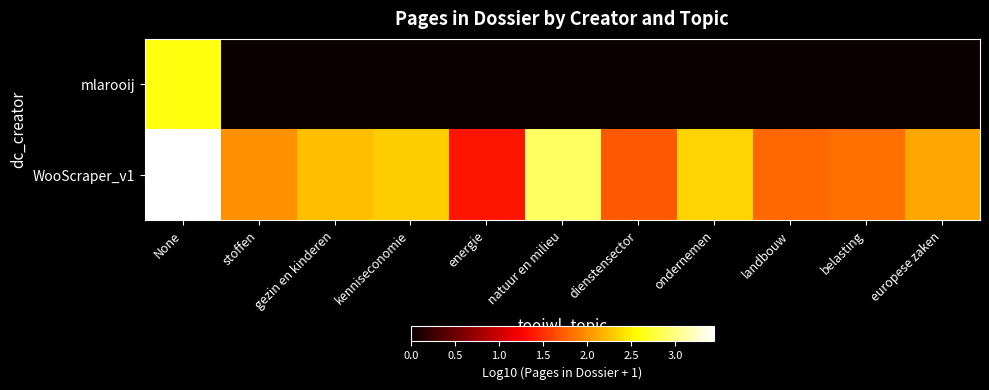

How many categories are shown in the chart?

11